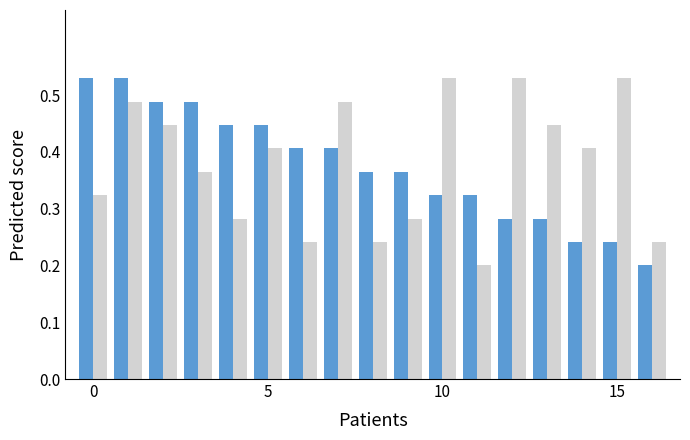

The value of col_5 at 15 is 0.5. True or false?

True